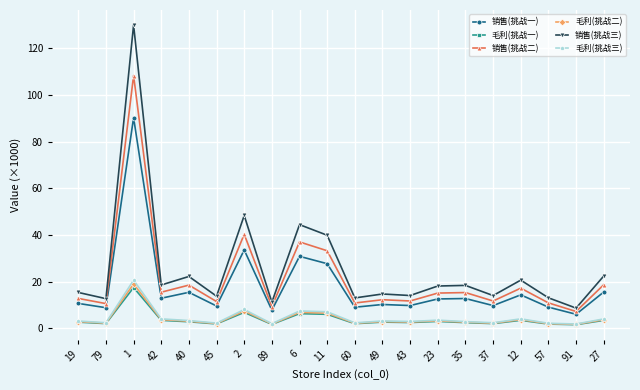

Is this an area chart (filled region under the line)?

No